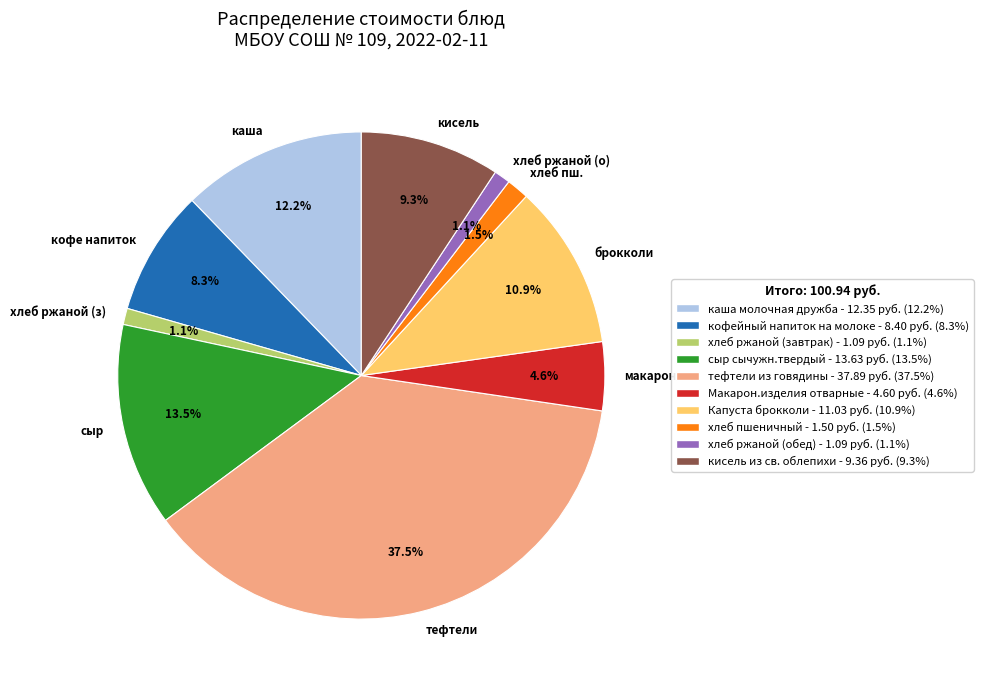

Which slice is the largest?

тефтели